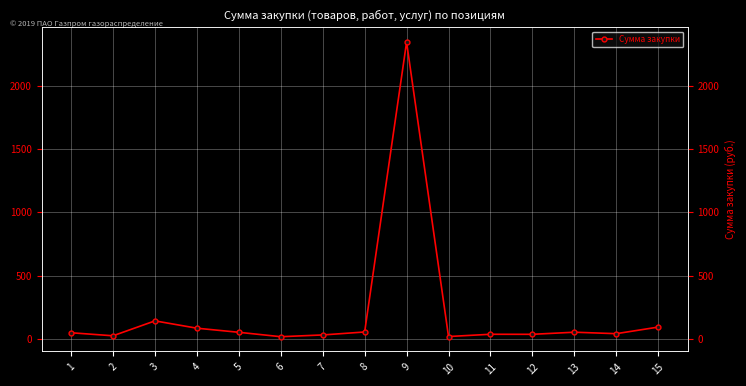

Between 14 and 5, which is larger?

5